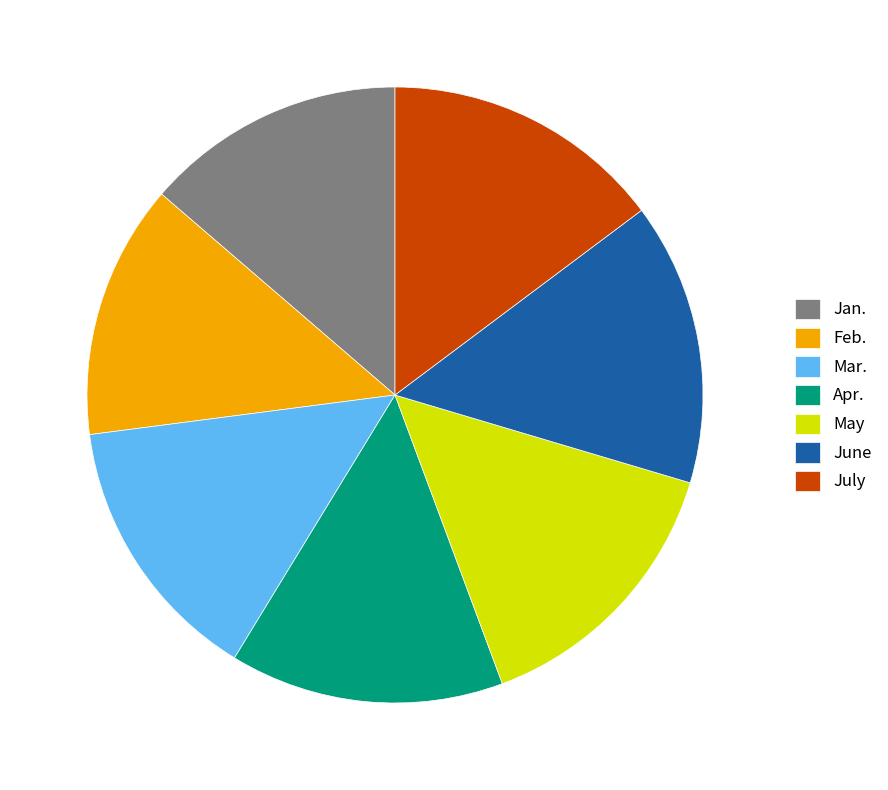

Is there a majority slice in this chart?

No